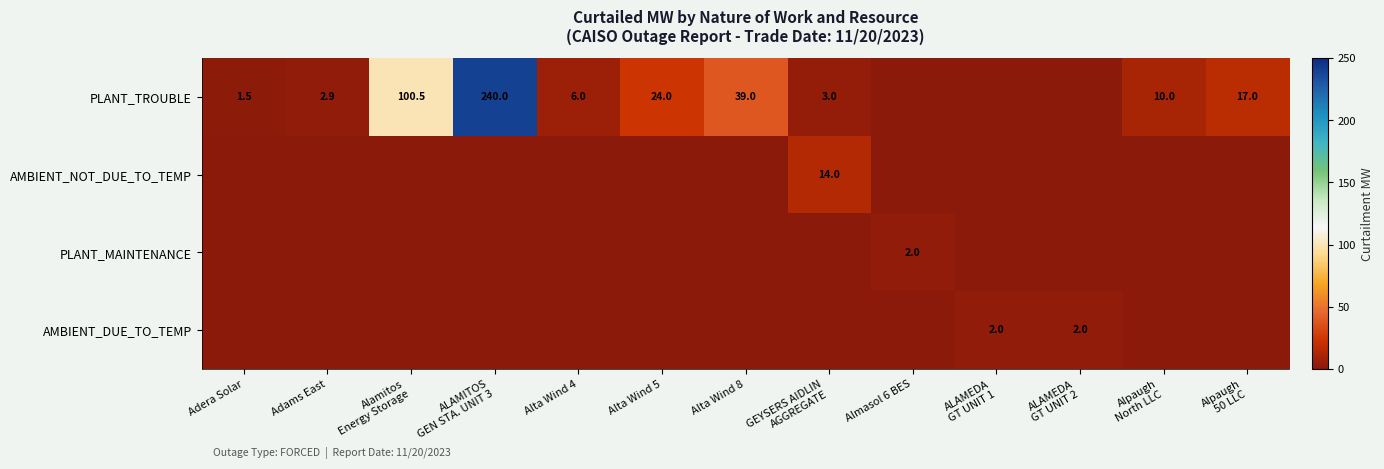

True or false: PLANT_MAINTENANCE has a value of 0.8 at Almasol 6 BES.

False